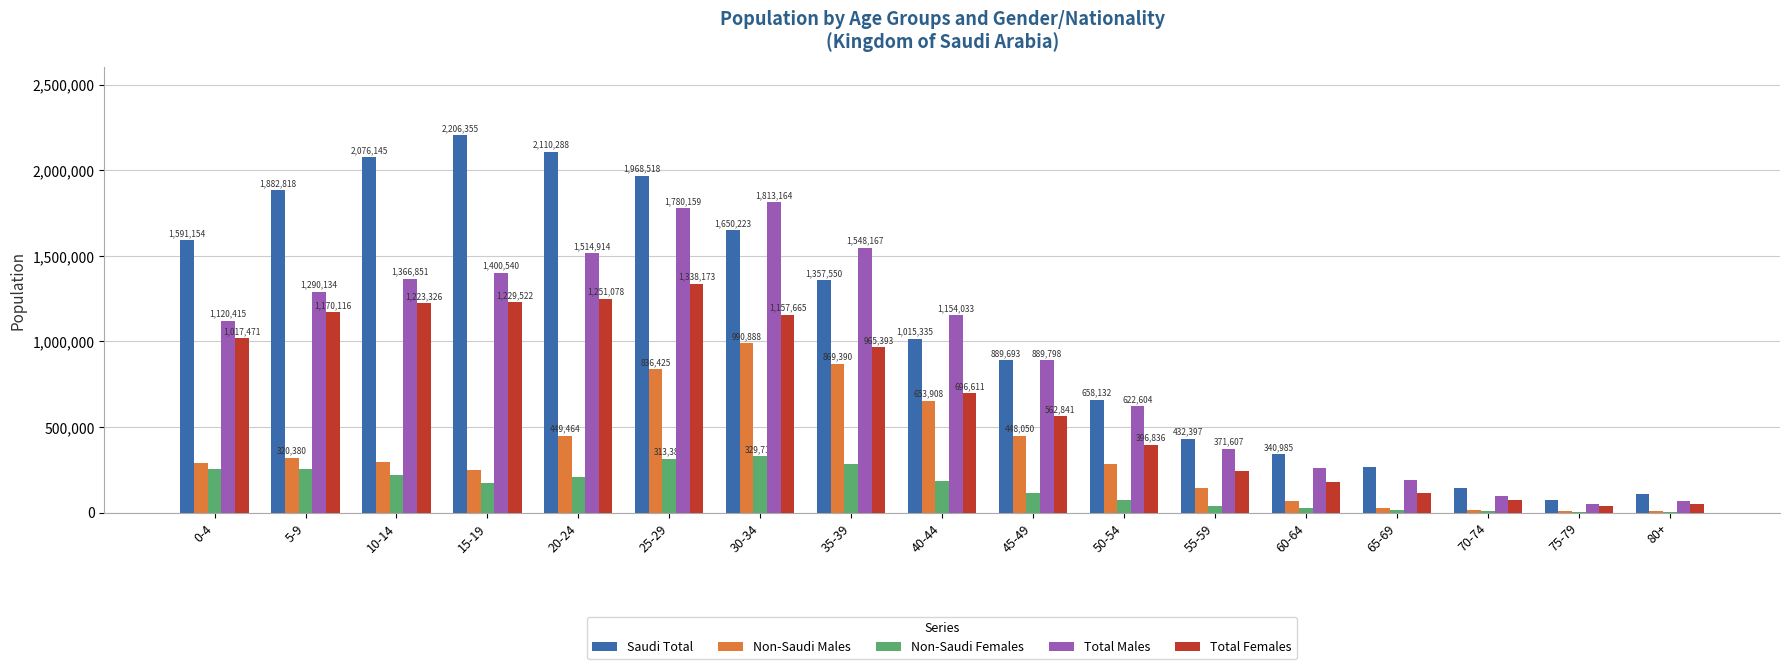

What is the maximum value shown in the chart?

2206355